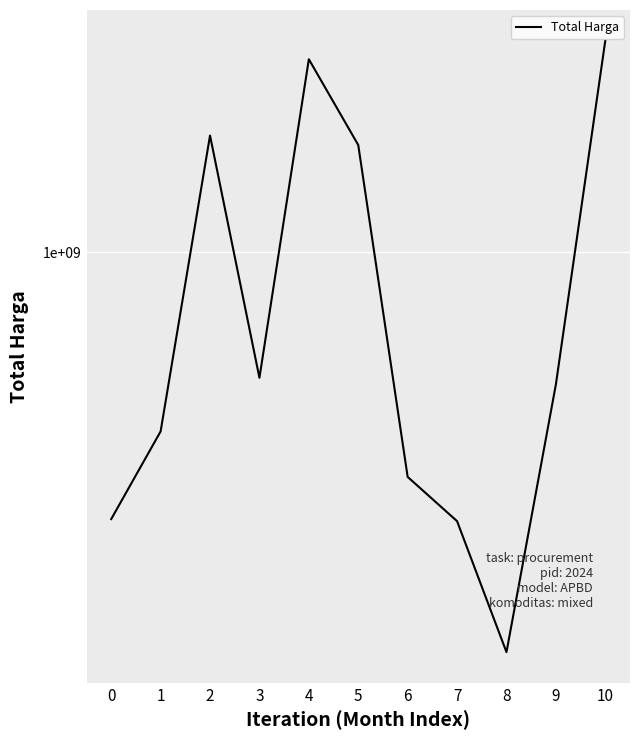

List the labels in order of value, largest first.

10, 4, 2, 5, 3, 9, 1, 6, 0, 7, 8